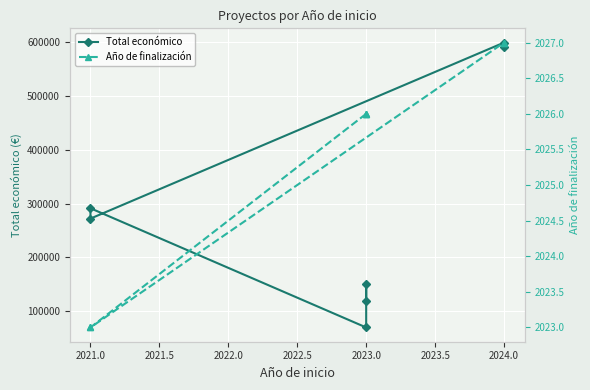

What is the value of the Año de finalización point at the 6th from the left?

2027